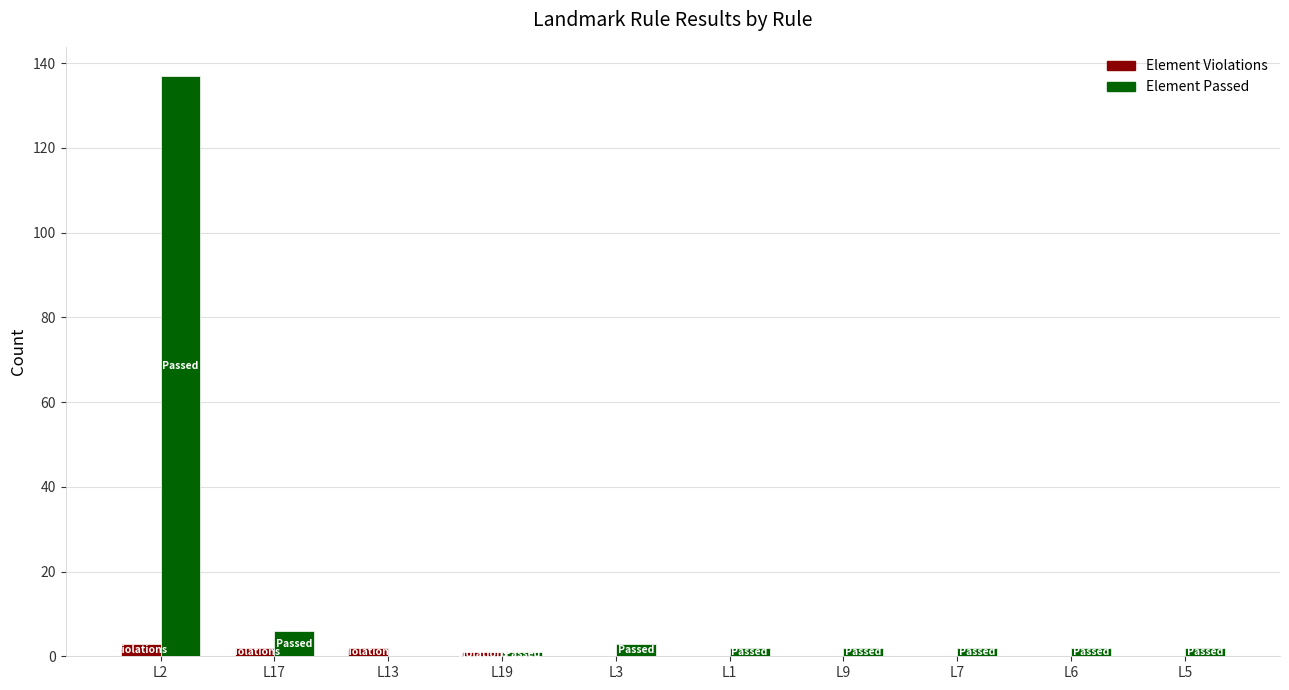

Where is Element Passed nearest to the value 68?

L17